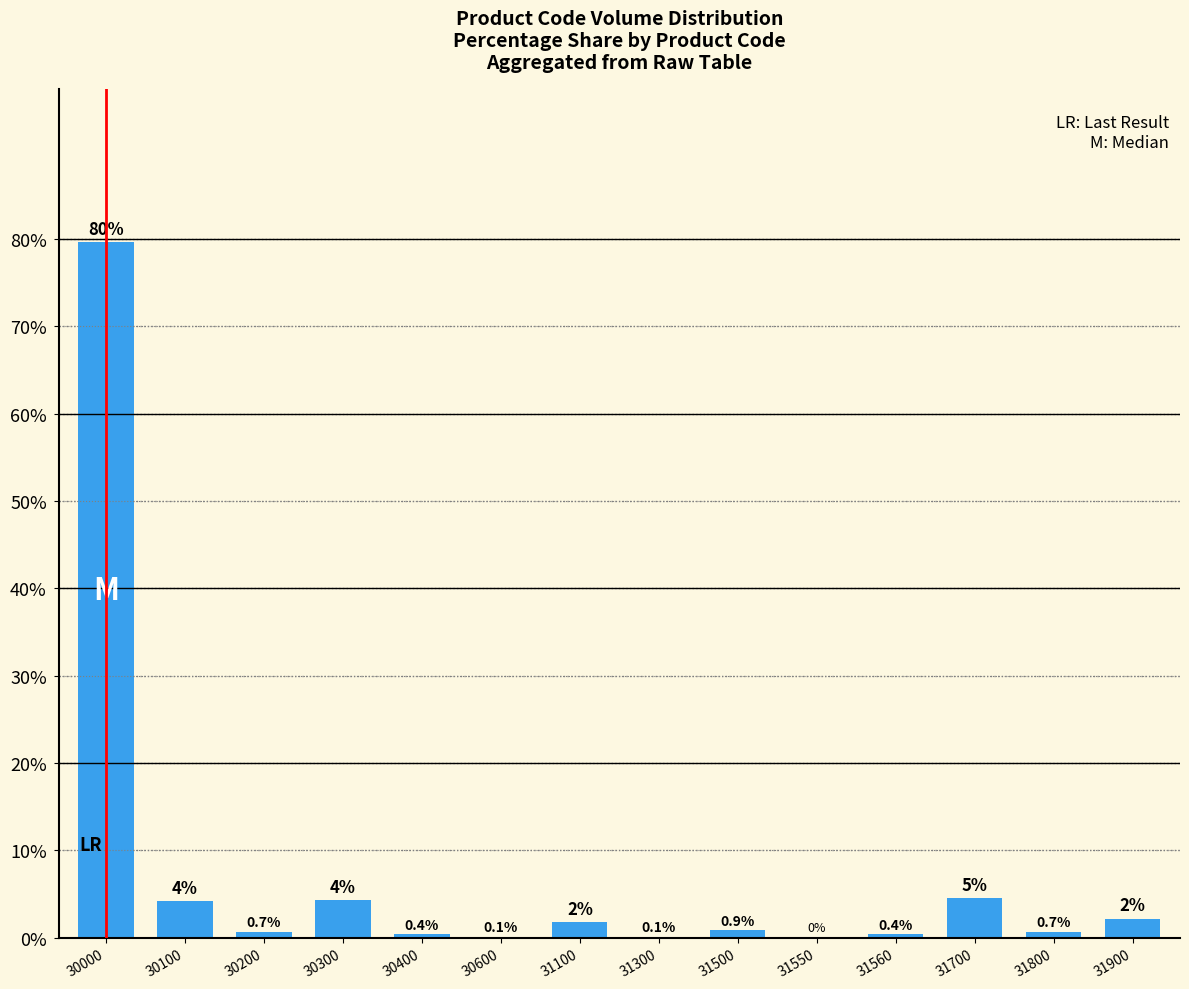

The value at 31560 is 0.4. True or false?

True